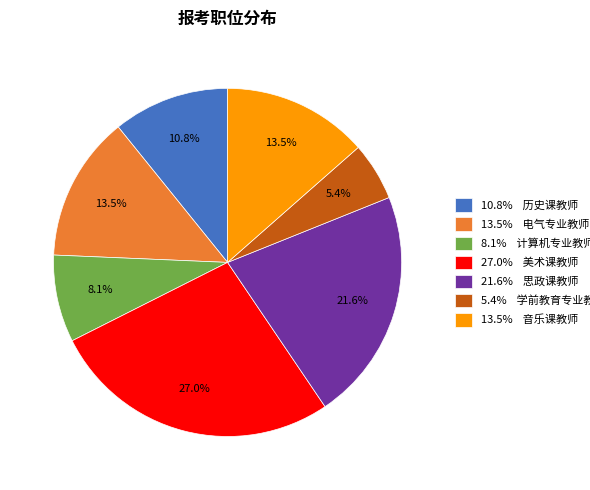

Approximately how many times larger is the value at 27.0% 美术课教师 compared to 13.5% 电气专业教师?

2.0